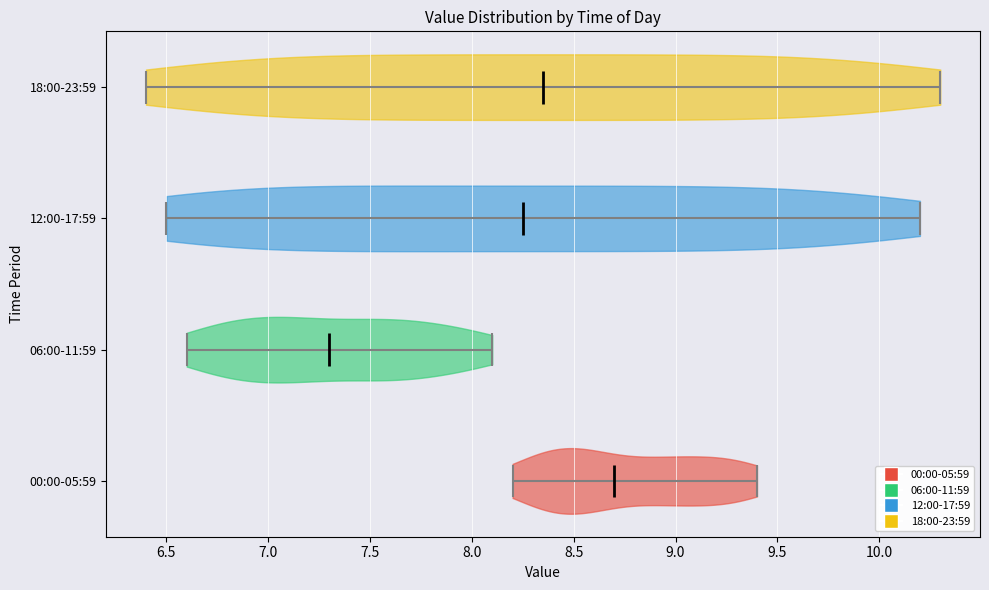

Reading bottom to top, read every violin against the x-axis: where its median line is, and the lowest and highest points it reaches. The values are not printed on the chart, so give them approximately, as read against the axis.

00:00-05:59: median line 8.70, lowest point 8.20, highest point 9.40
06:00-11:59: median line 7.30, lowest point 6.60, highest point 8.10
12:00-17:59: median line 8.25, lowest point 6.50, highest point 10.20
18:00-23:59: median line 8.35, lowest point 6.40, highest point 10.30